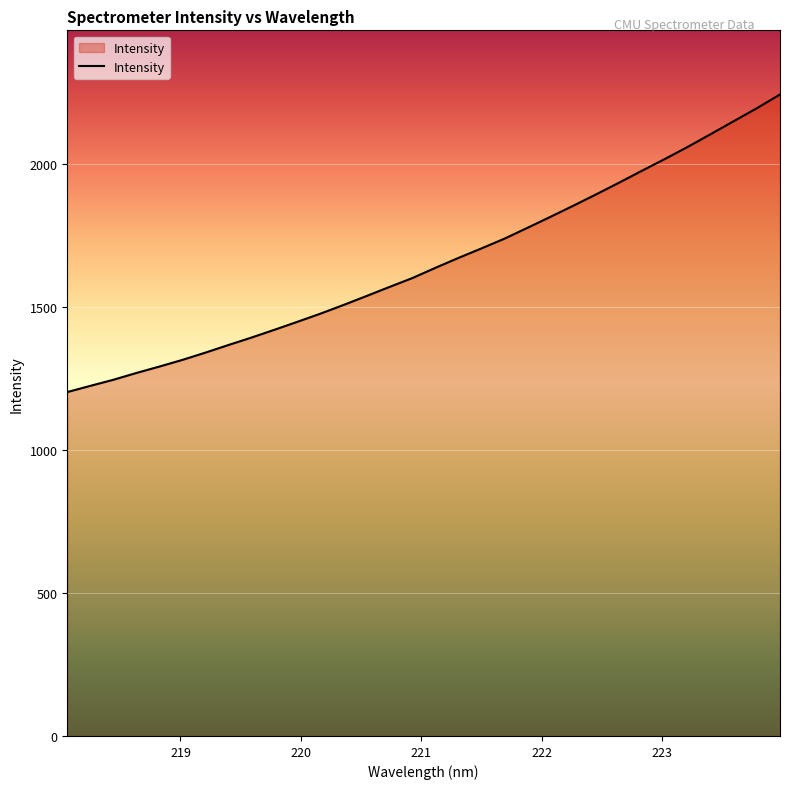

What is the difference between the maximum and minimum values?

1040.1